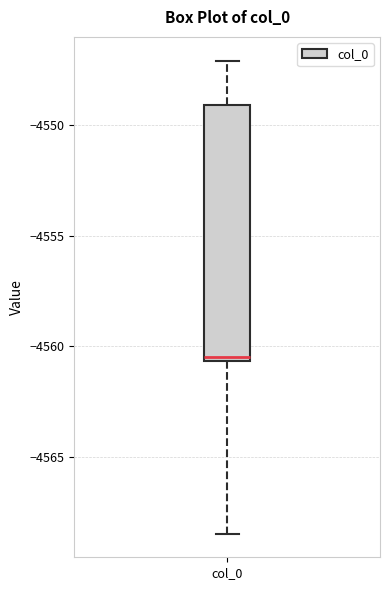

Where is the upper edge of the box for col_0 on the y-axis? The values are not printed on the chart, so give them approximately, as read against the axis.

-4549.0